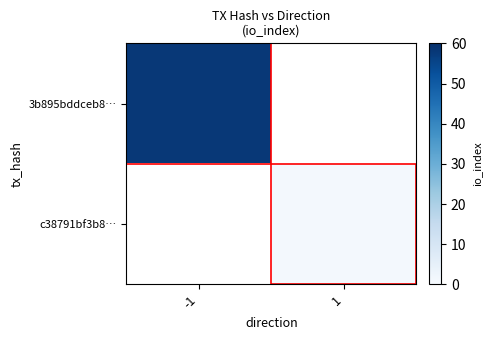

Is the value of c38791bf3b8… at -1 greater than the value of 3b895bddceb8… at -1?

No